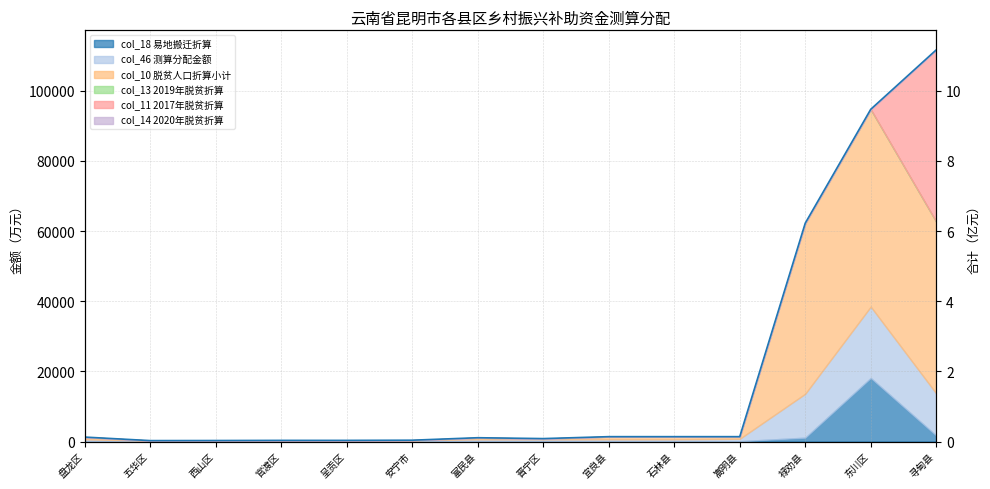

Read the value at 石林县.

0.1